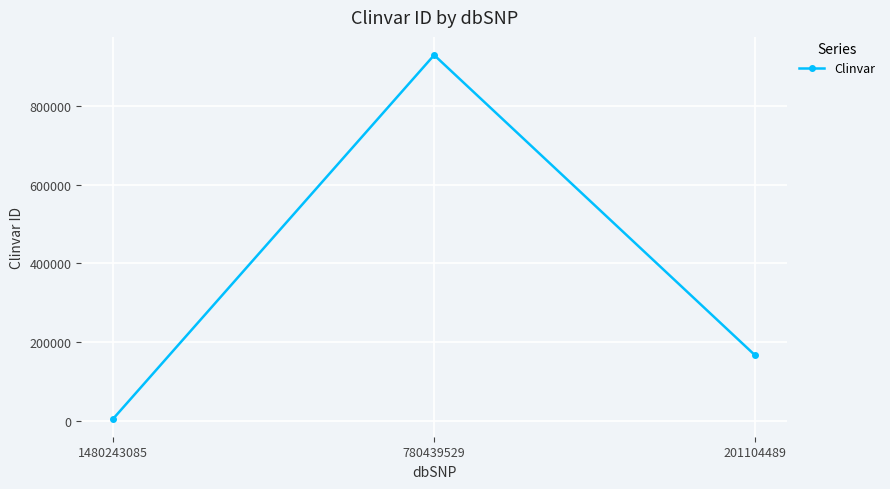

Is it true that the value at 201104489 is 252179?

False